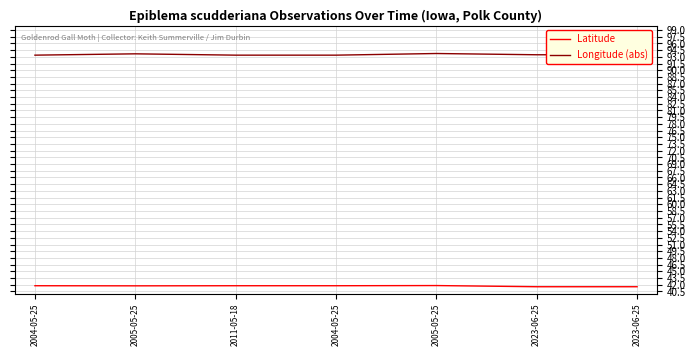

Between 2005-05-25 and 2023-06-25, which series saw the biggest shift?

Longitude (abs)